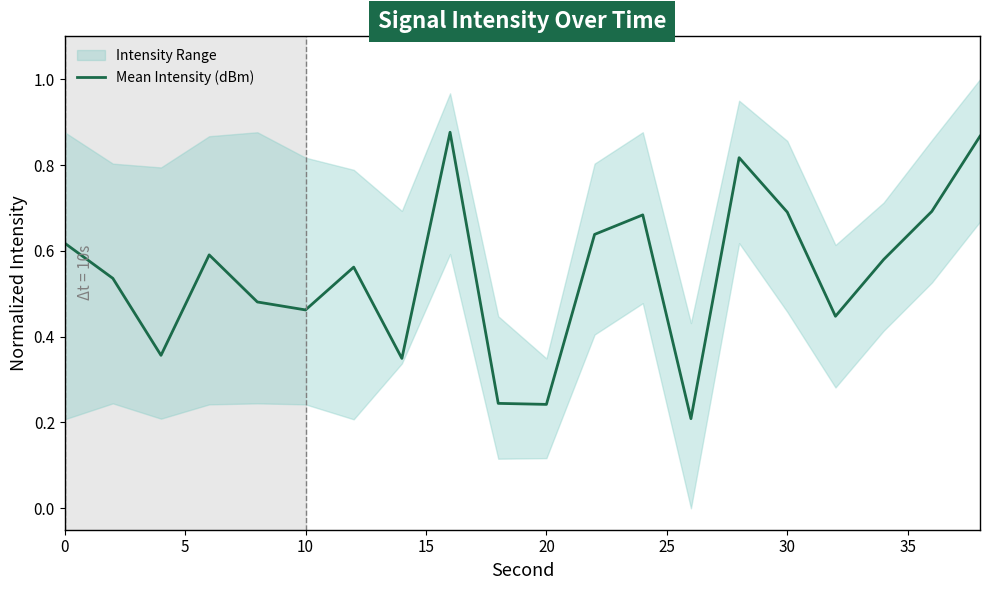

True or false: Mean Intensity (dBm) has a value of 1.0 at 30.

False